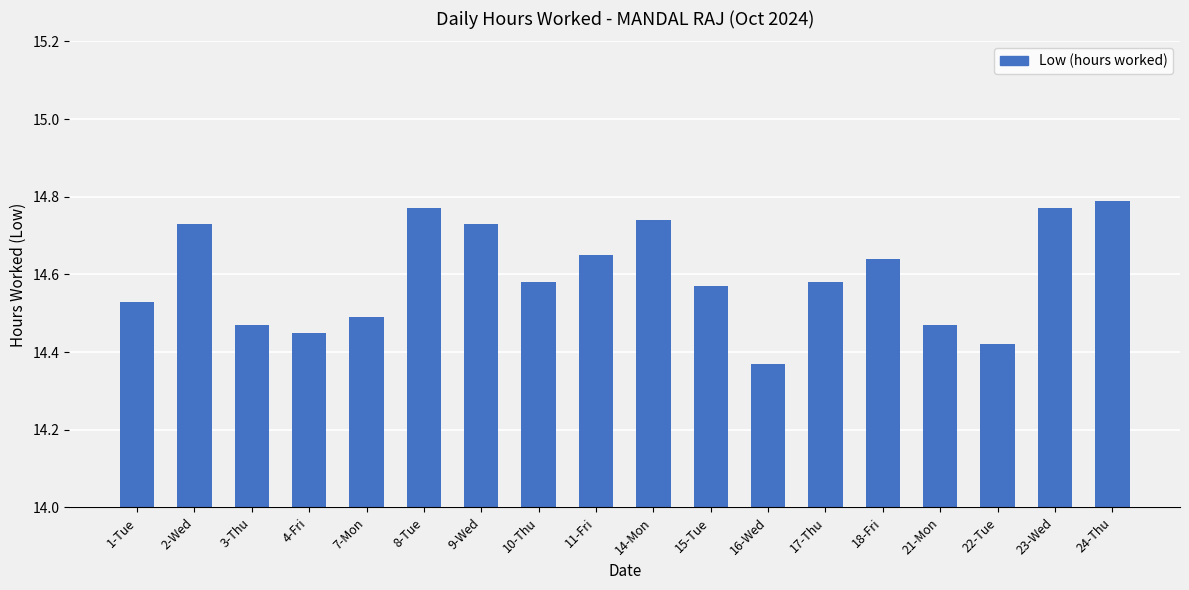

At which category does the chart reach its peak across all series?

24-Thu